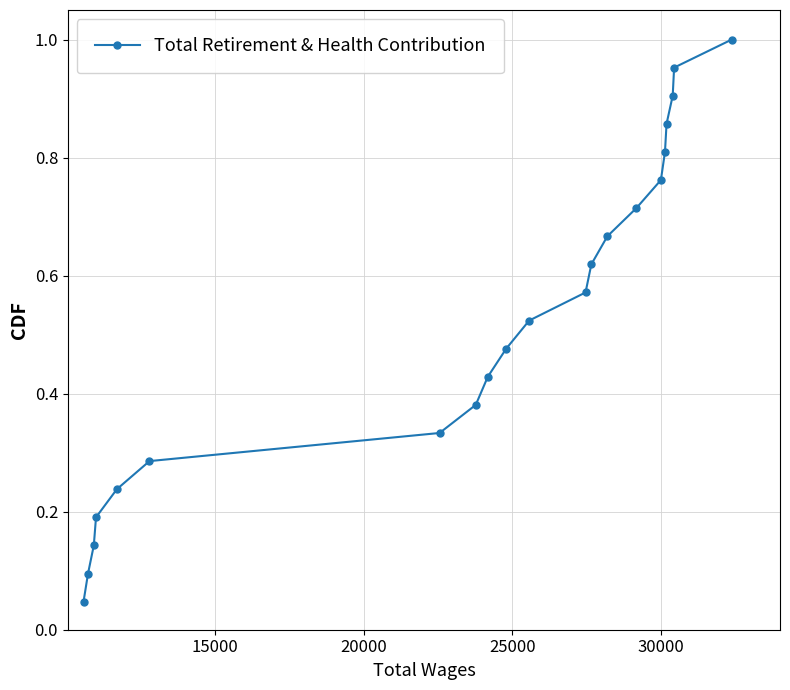

True or false: the data has more than 2 interior local peaks.

False